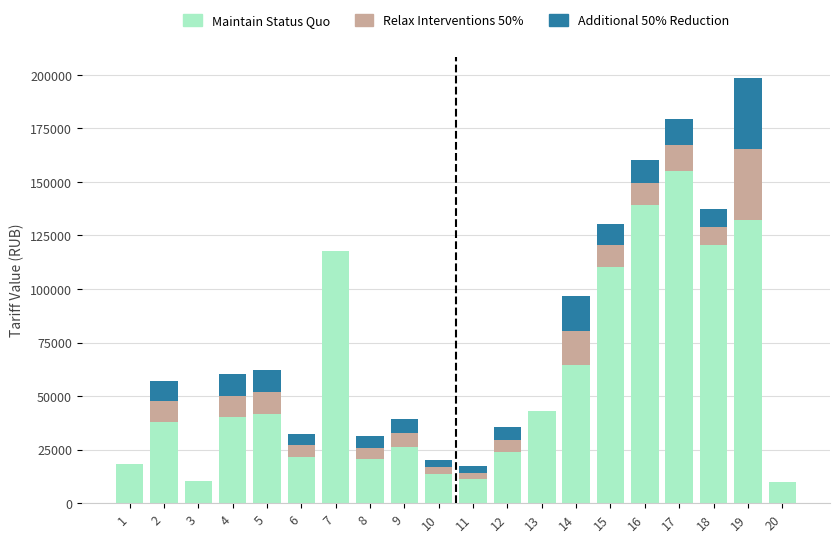

The value of Maintain Status Quo at 6 is 12482.5. True or false?

False